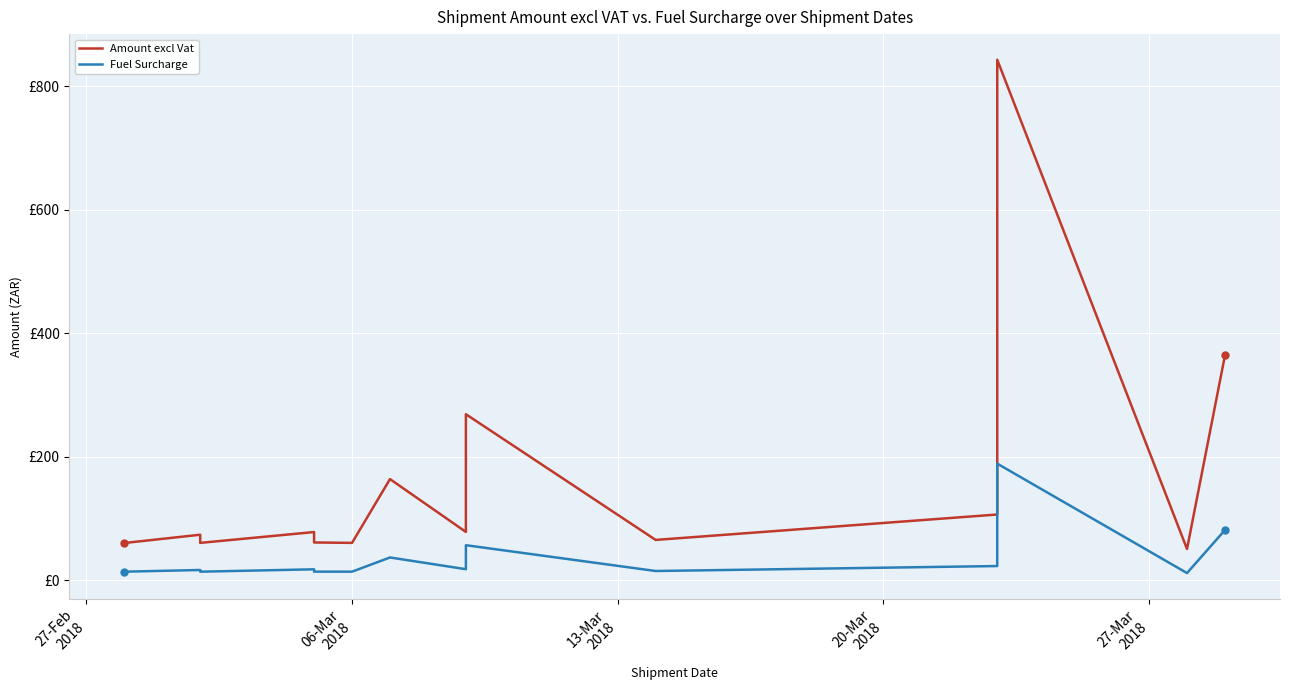

True or false: Fuel Surcharge and Amount excl Vat cross at least once.

False